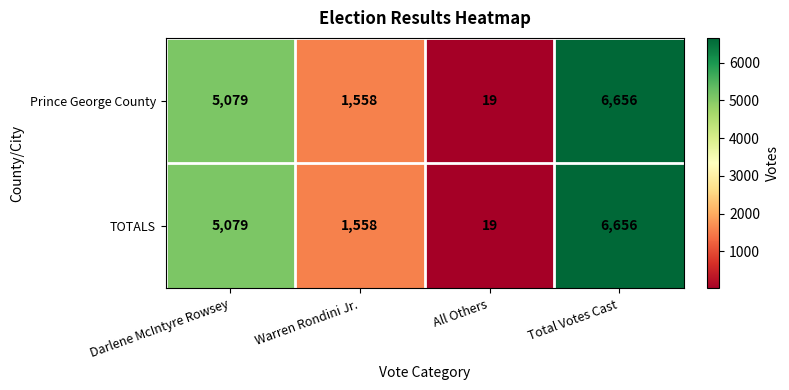

Reading left to right, what are all the values shown in this chart?

Prince George County: Darlene McIntyre Rowsey=5079	Warren Rondini Jr.=1558	All Others=19	Total Votes Cast=6656
TOTALS: Darlene McIntyre Rowsey=5079	Warren Rondini Jr.=1558	All Others=19	Total Votes Cast=6656